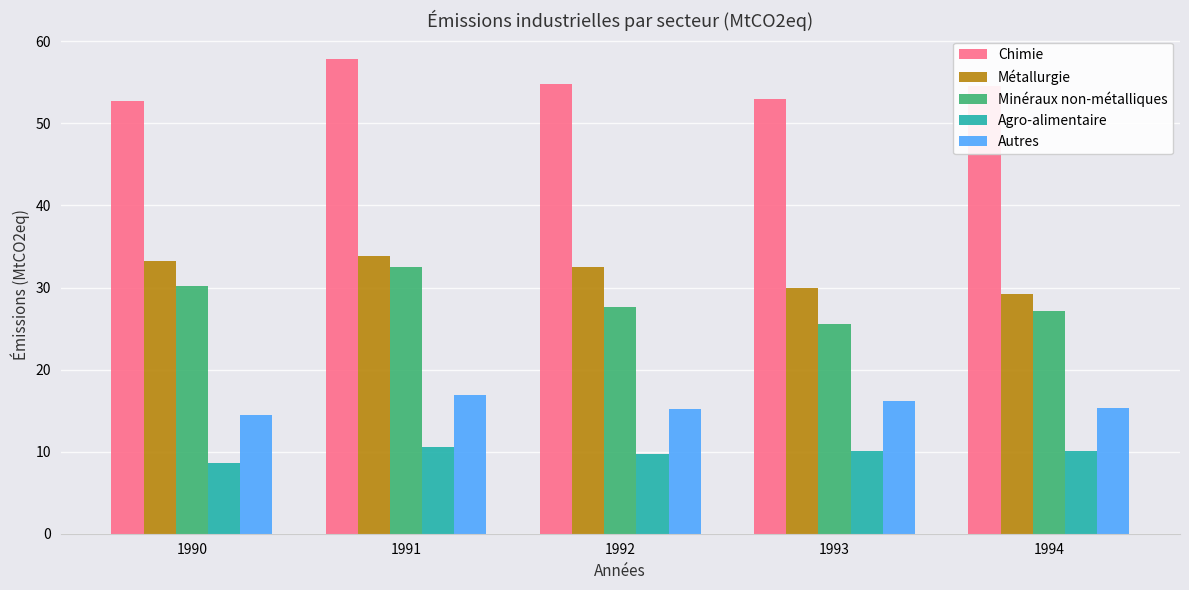

The value of Minéraux non-métalliques at 1992 is 27.6. True or false?

True